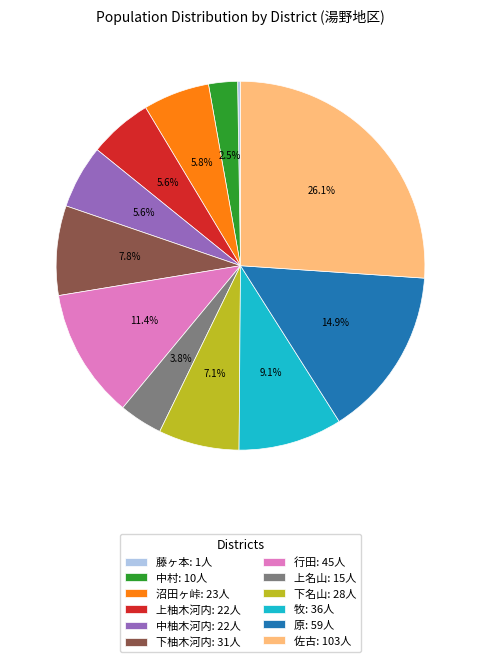

To the nearest percent, what is the average slice percentage?

8%